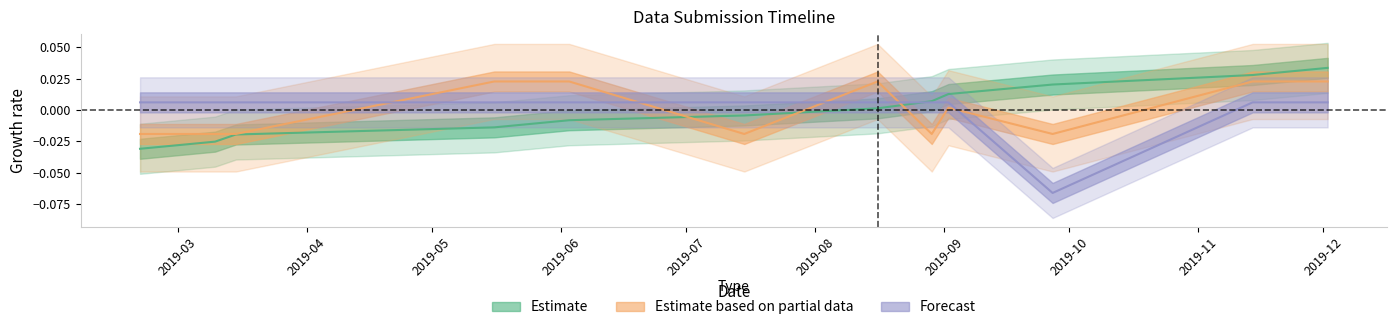

How many intersections are there between Estimate and Estimate based on partial data?

3